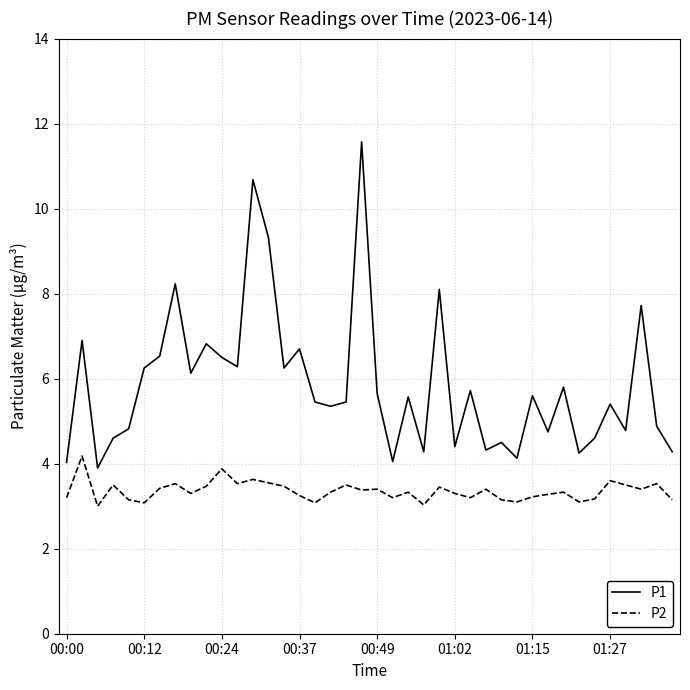

In P1, how many points are higher than both neighbors (excluding endpoints)?

14